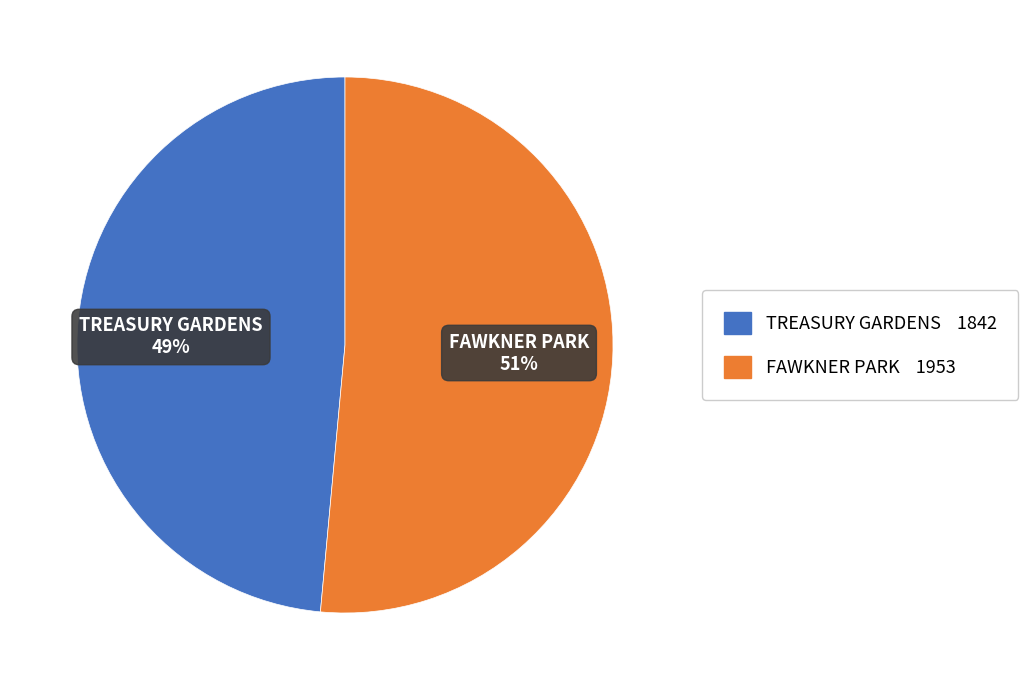

How many segments does this pie chart have?

2